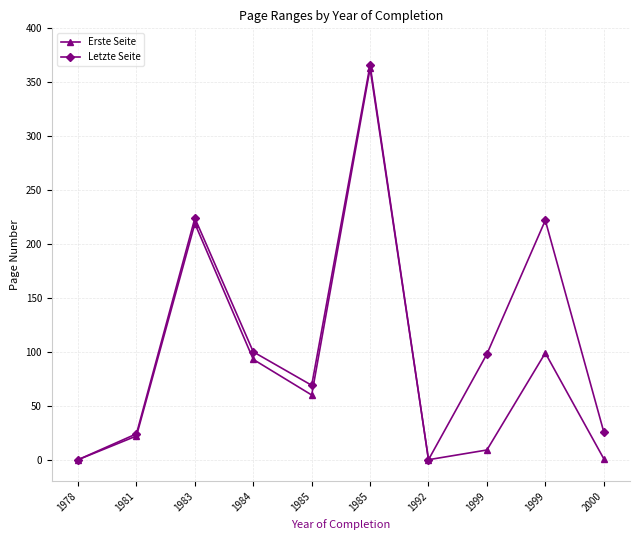

Is this an area chart (filled region under the line)?

No